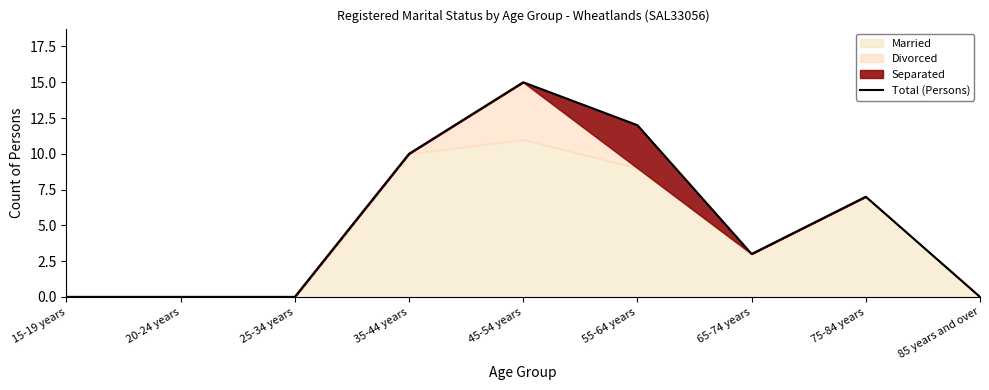

Does the chart have visible grid lines?

No